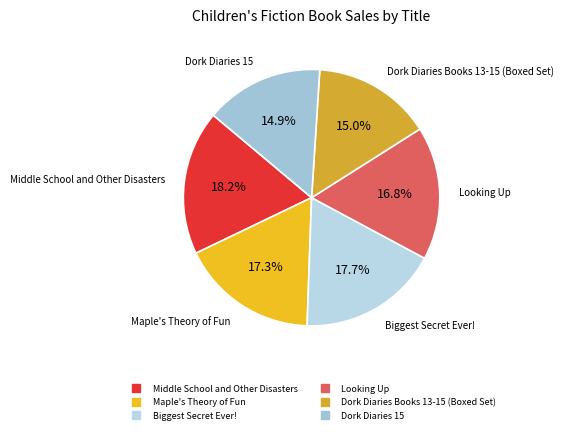

Combined, do Biggest Secret Ever! and Dork Diaries 15 account for over 50%?

No